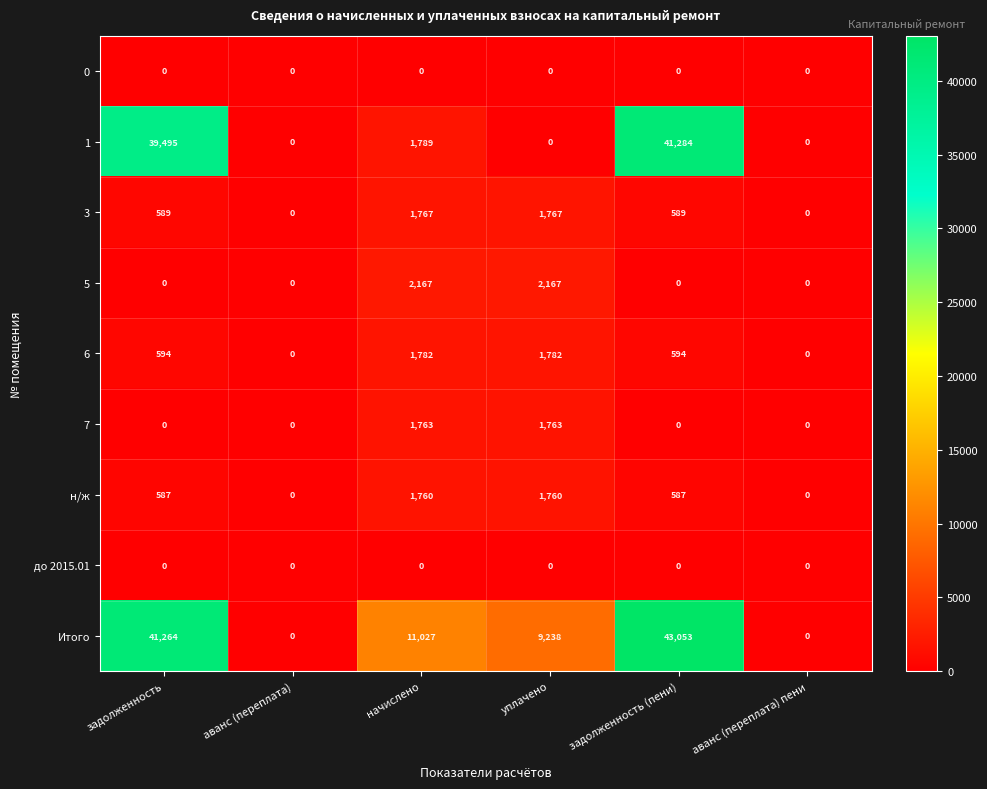

Count the number of categories in the chart.

6